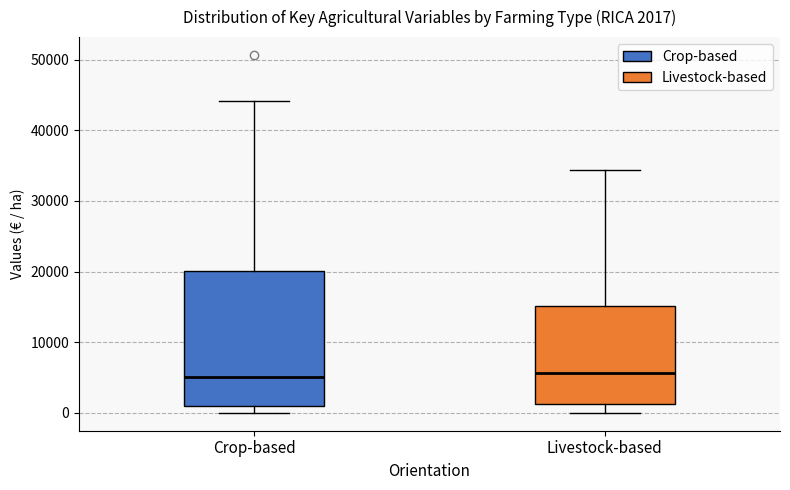

Which box is the tallest, from its lower edge to its upper edge?

Crop-based